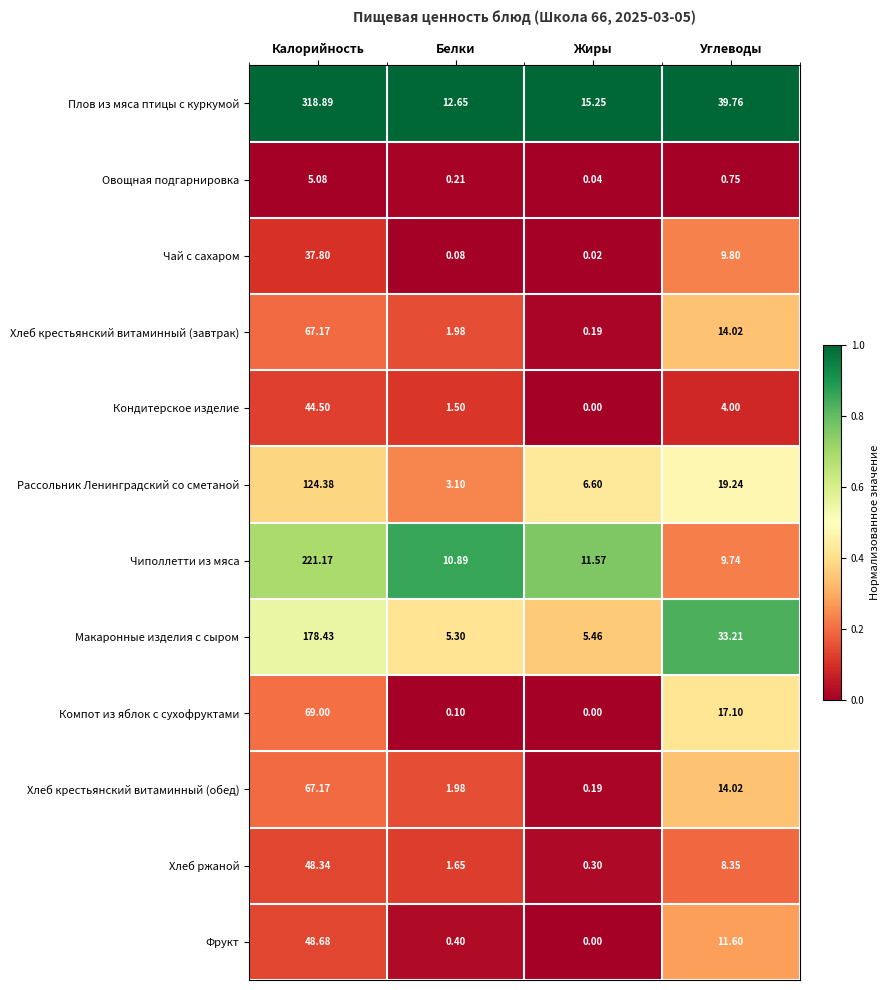

Where does the Плов из мяса птицы с куркумой series first go above 39?

Калорийность